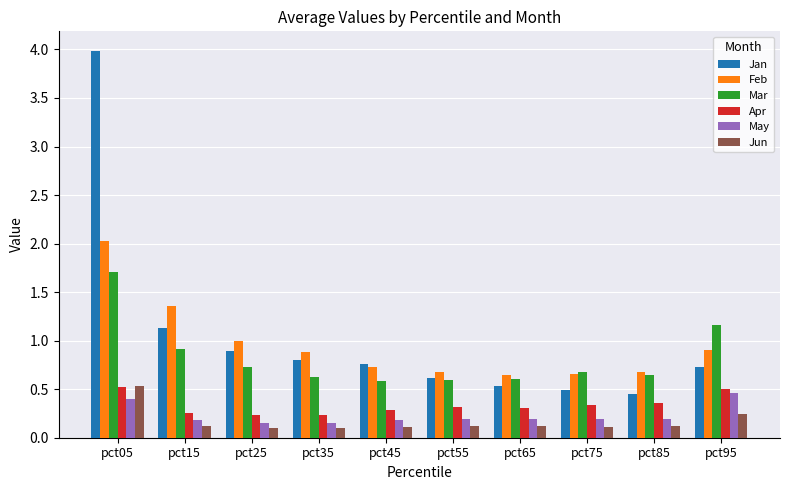

Which series has the widest spread of values?

Jan